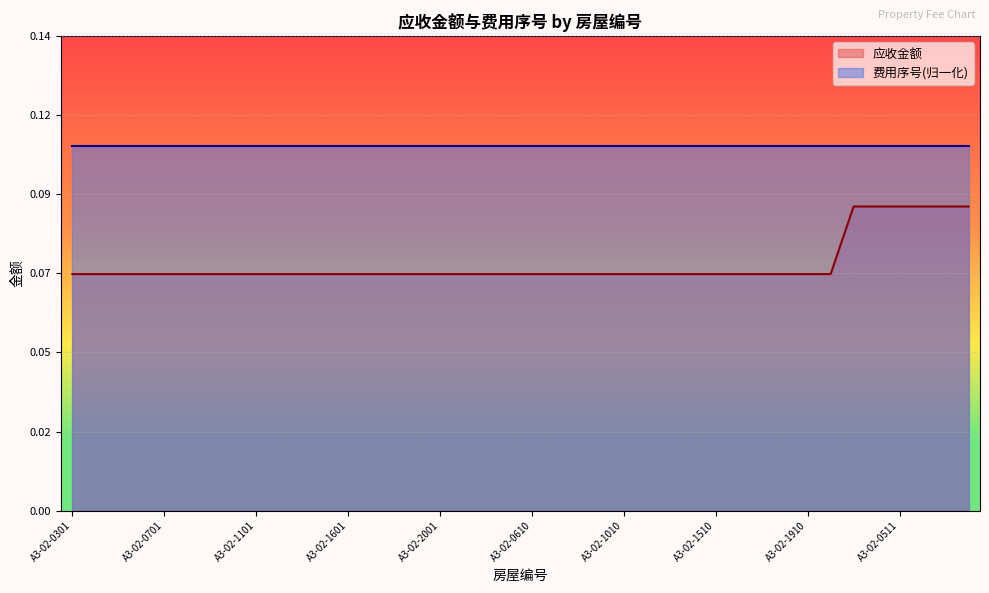

What value does the data have at A3-02-0711?

0.1